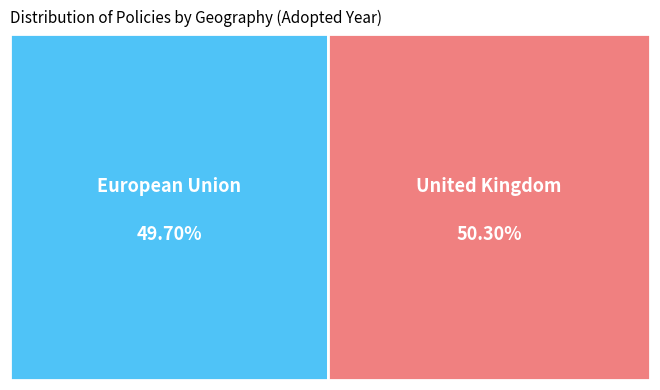

Which category has the biggest portion of the pie?

United Kingdom